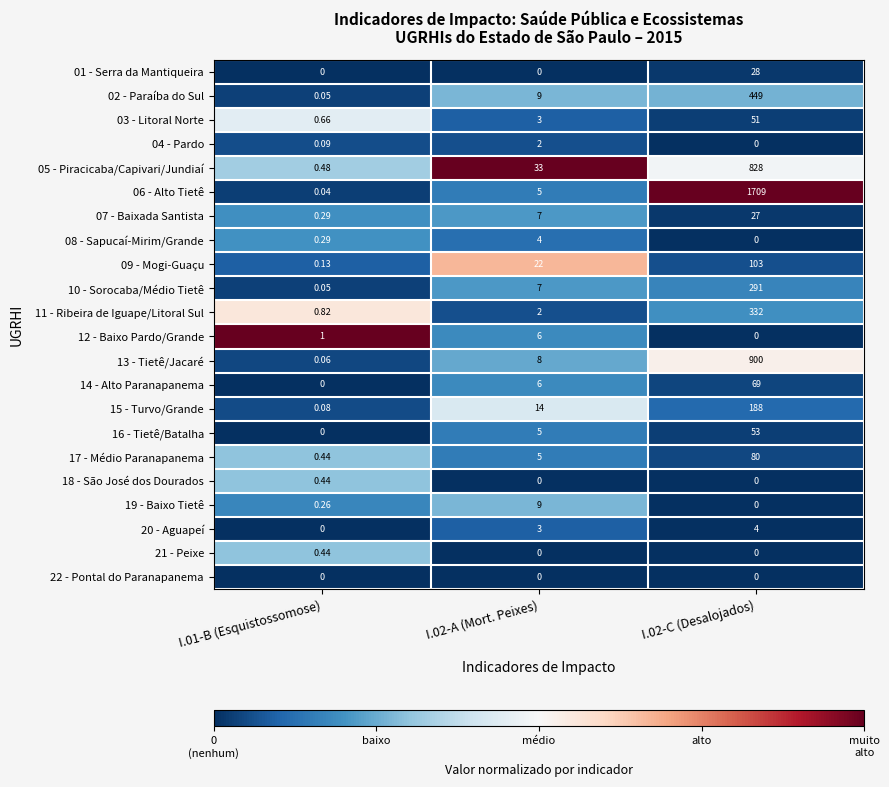

How many series are shown in this chart?

22